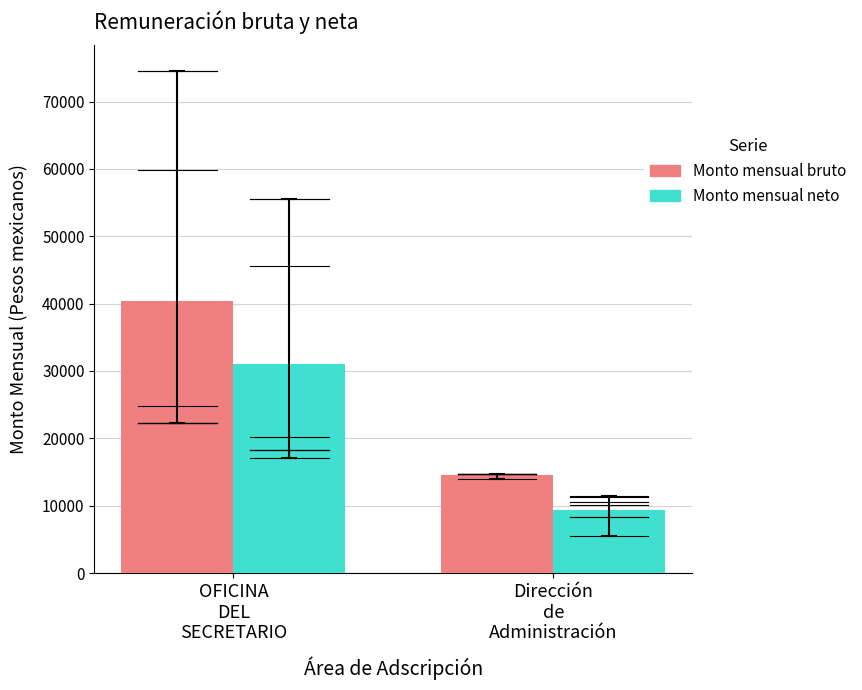

The value of Monto mensual neto at Dirección
de
Administración is 9377.3. True or false?

True